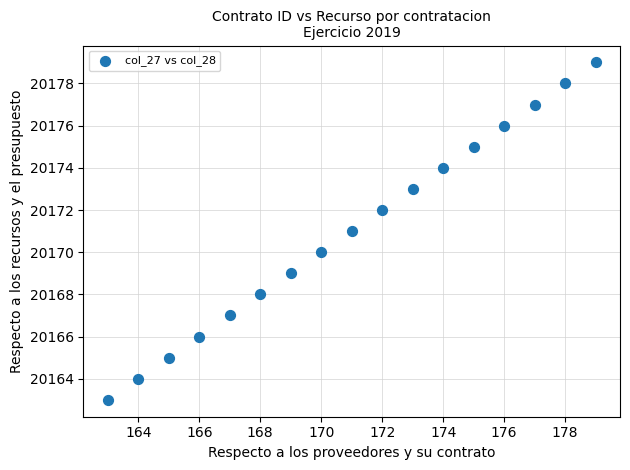

What is the range of X values (max minus min)?

16